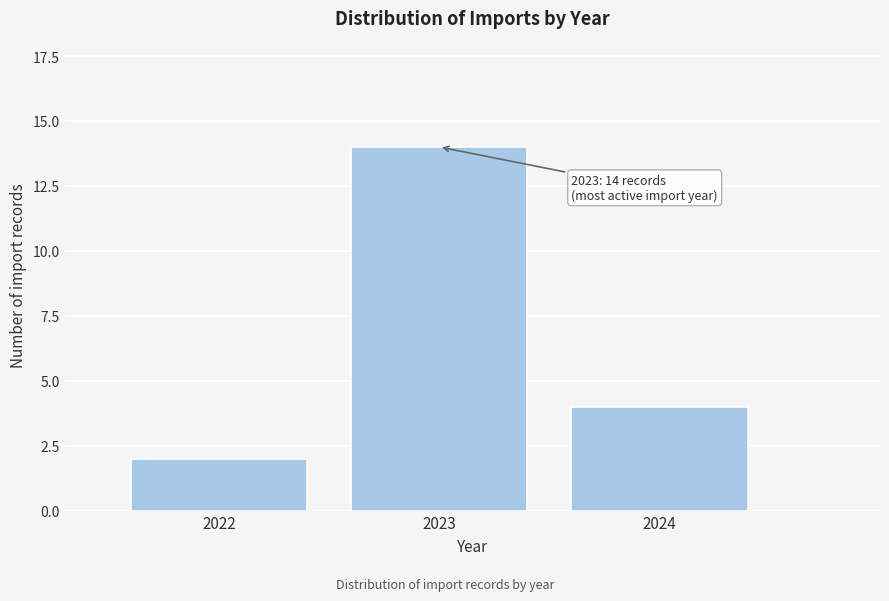

Reading left to right, list all the values displayed in this chart.

2022=2	2023=14	2024=4